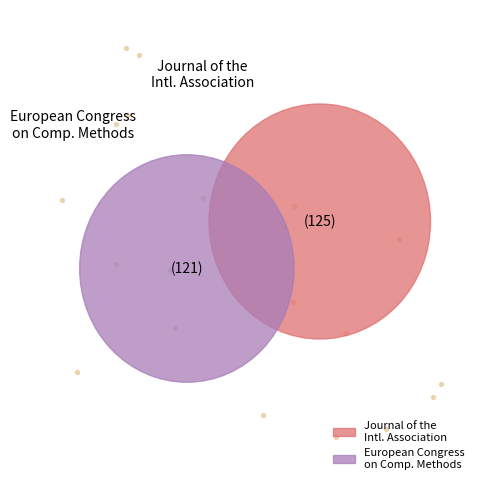

Is there a majority slice in this chart?

Yes